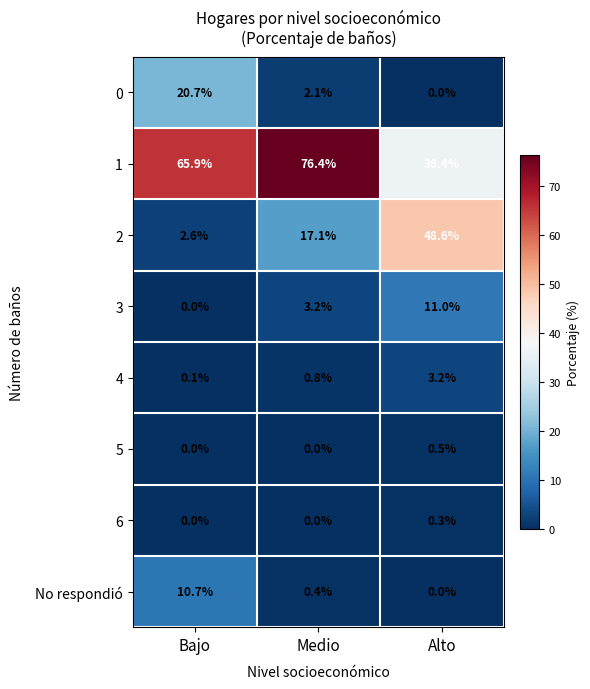

At which label does 0 reach its minimum?

Alto